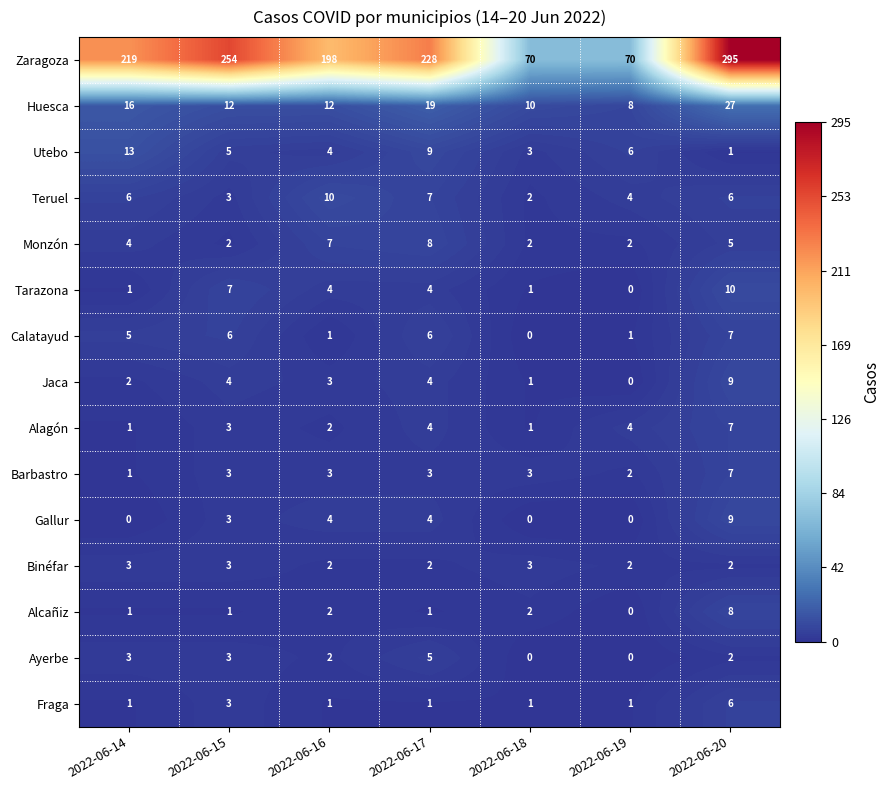

True or false: Barbastro has a value of 2 at 2022-06-14.

False